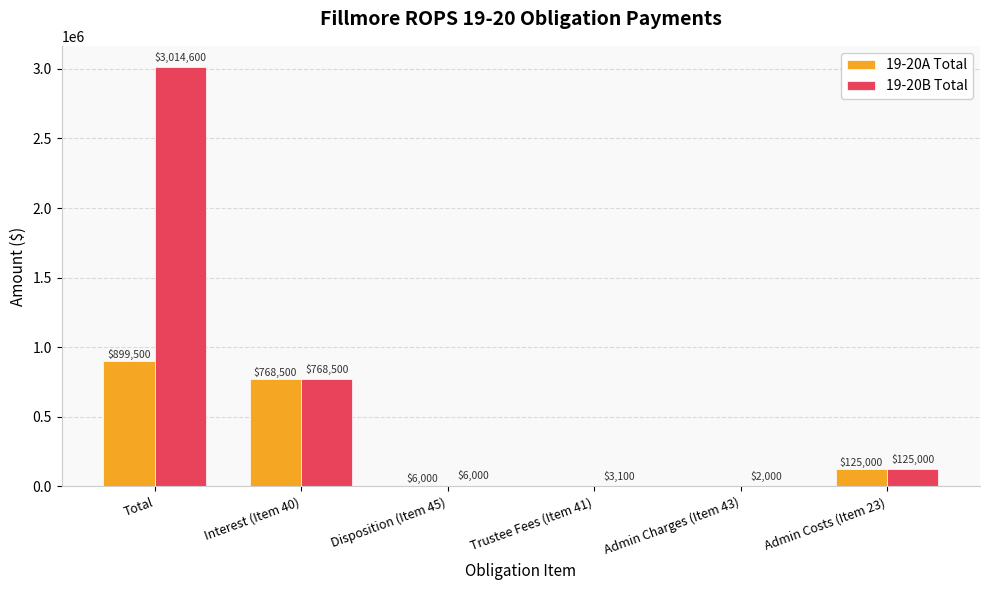

Reading left to right, list all the values displayed in this chart.

19-20A Total: 899500	768500	6000	0	0	125000
19-20B Total: 3014600	768500	6000	3100	2000	125000